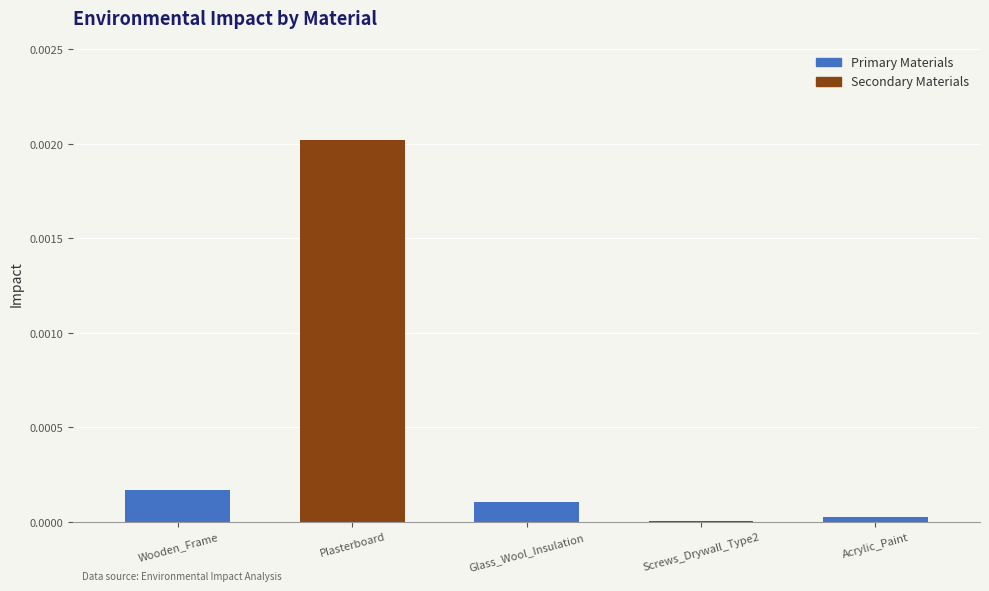

True or false: the data shows 0.0 at Glass_Wool_Insulation.

True